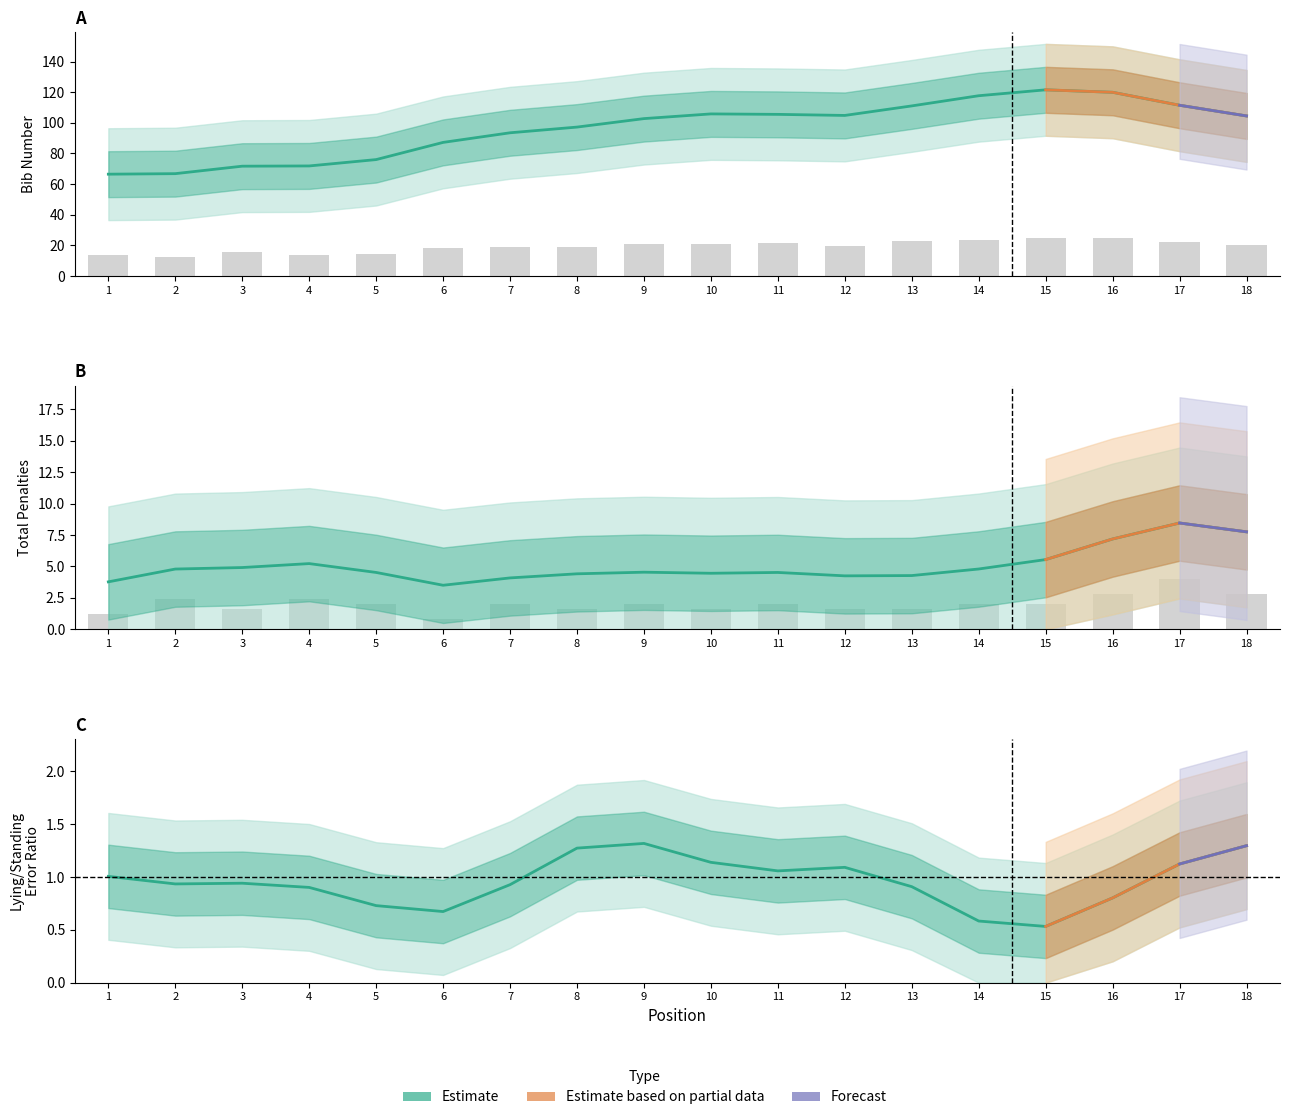

Which series has the largest total across all categories?

Bib #